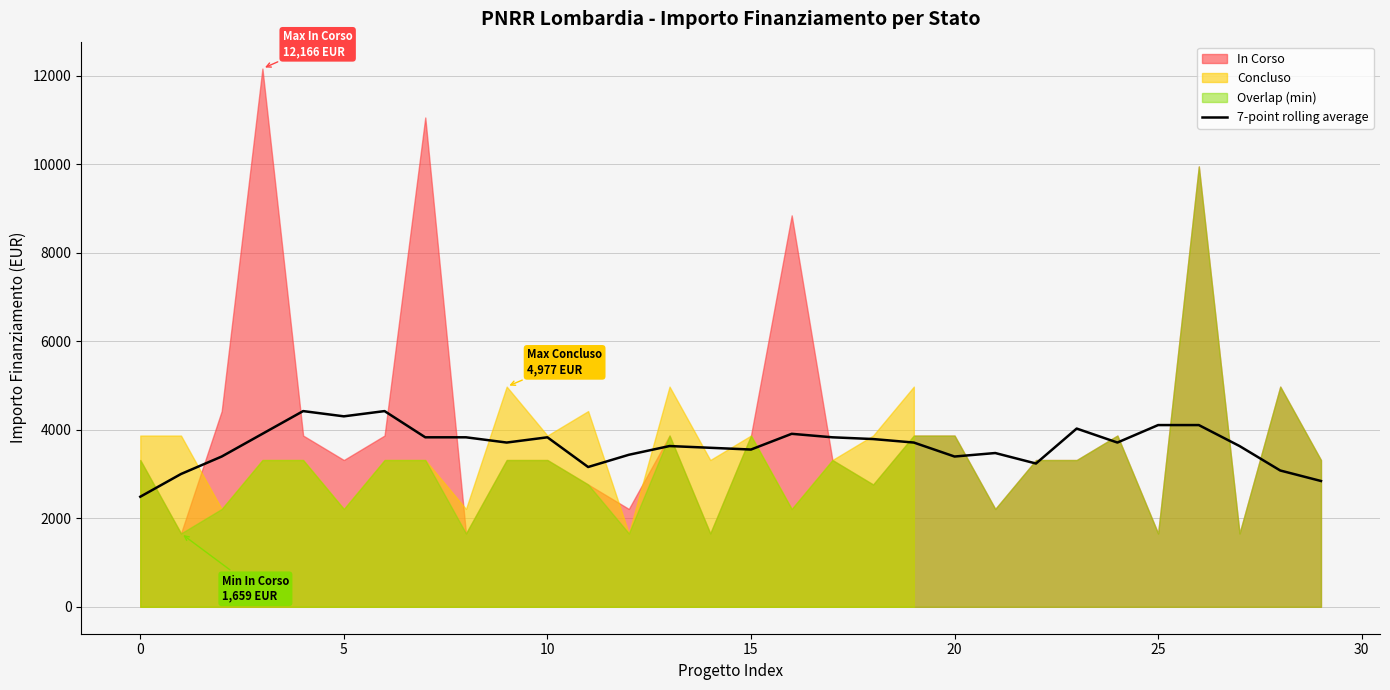

What is the label of the 14th point from the right?

16